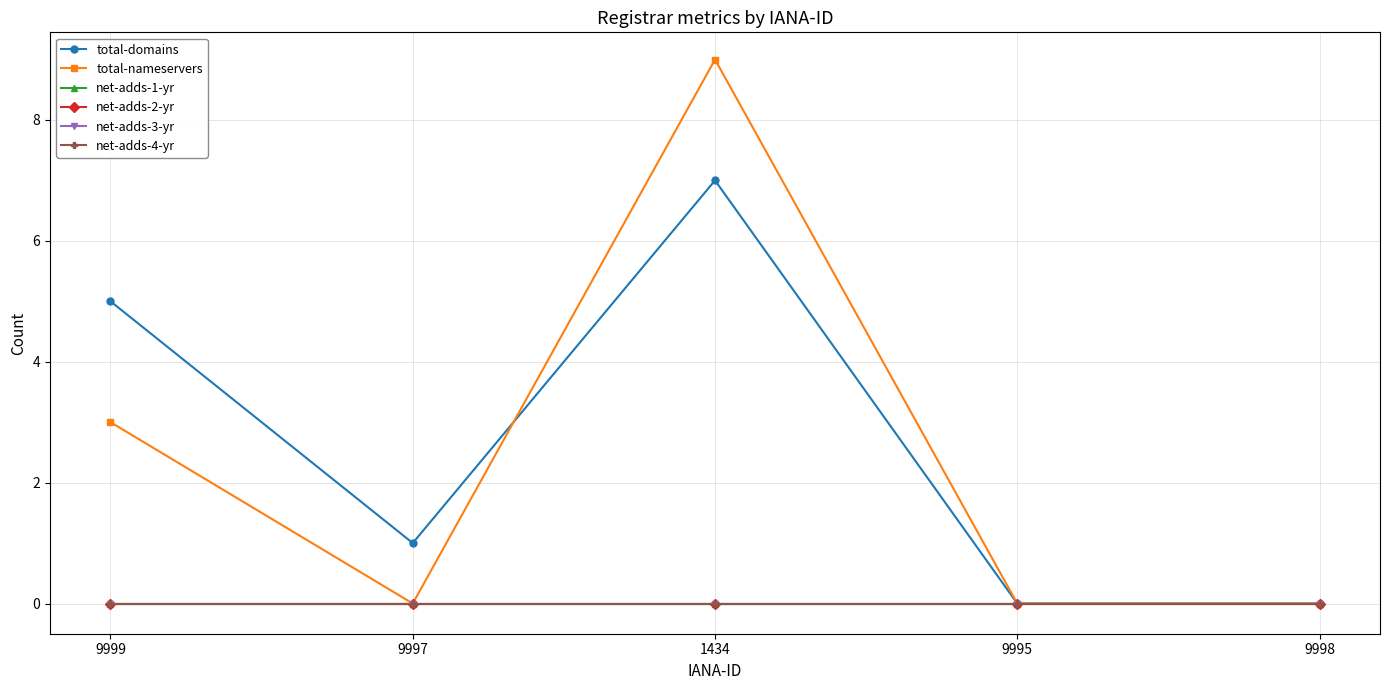

List the labels in order of net-adds-2-yr value, smallest first.

9999, 9997, 1434, 9995, 9998